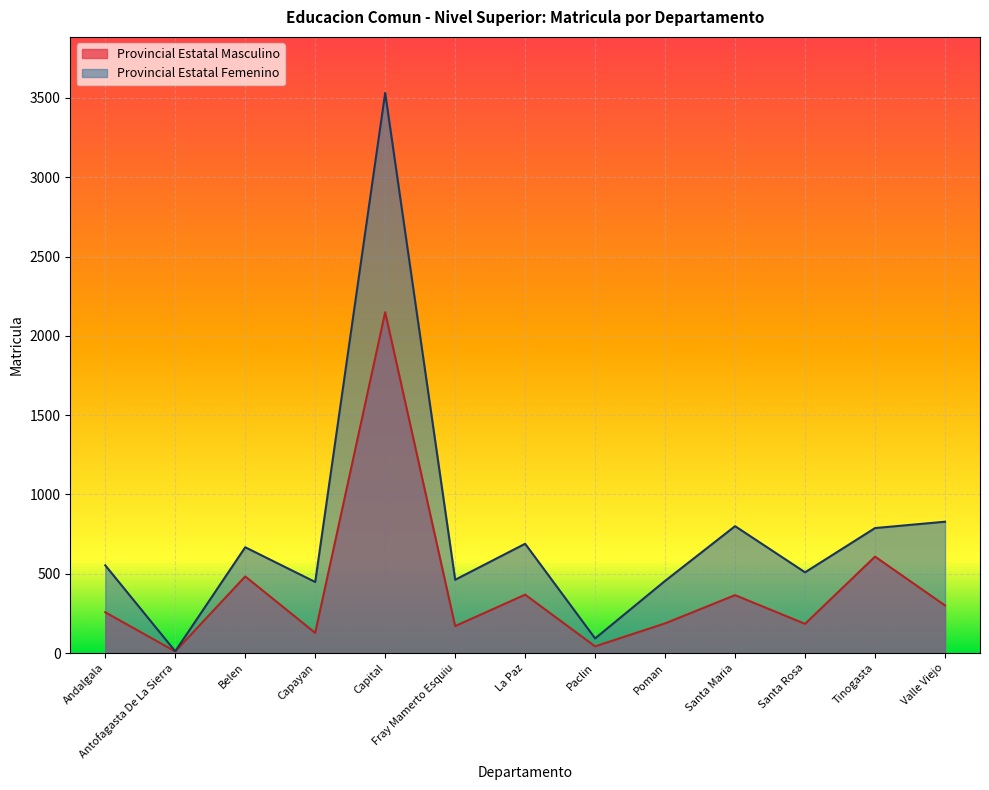

Does the chart display data point markers on the line(s)?

No